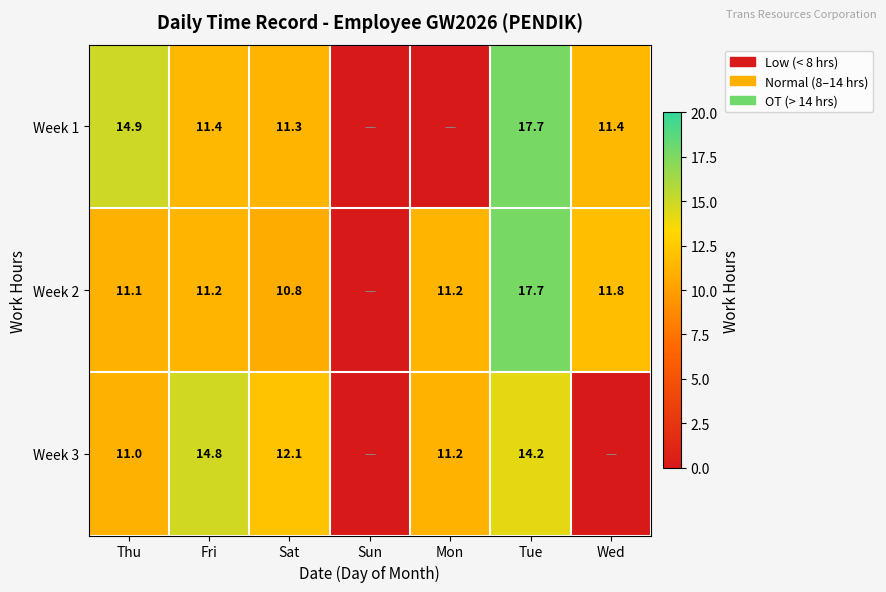

Is it true that Week 3 equals 11.0 at Thu?

True